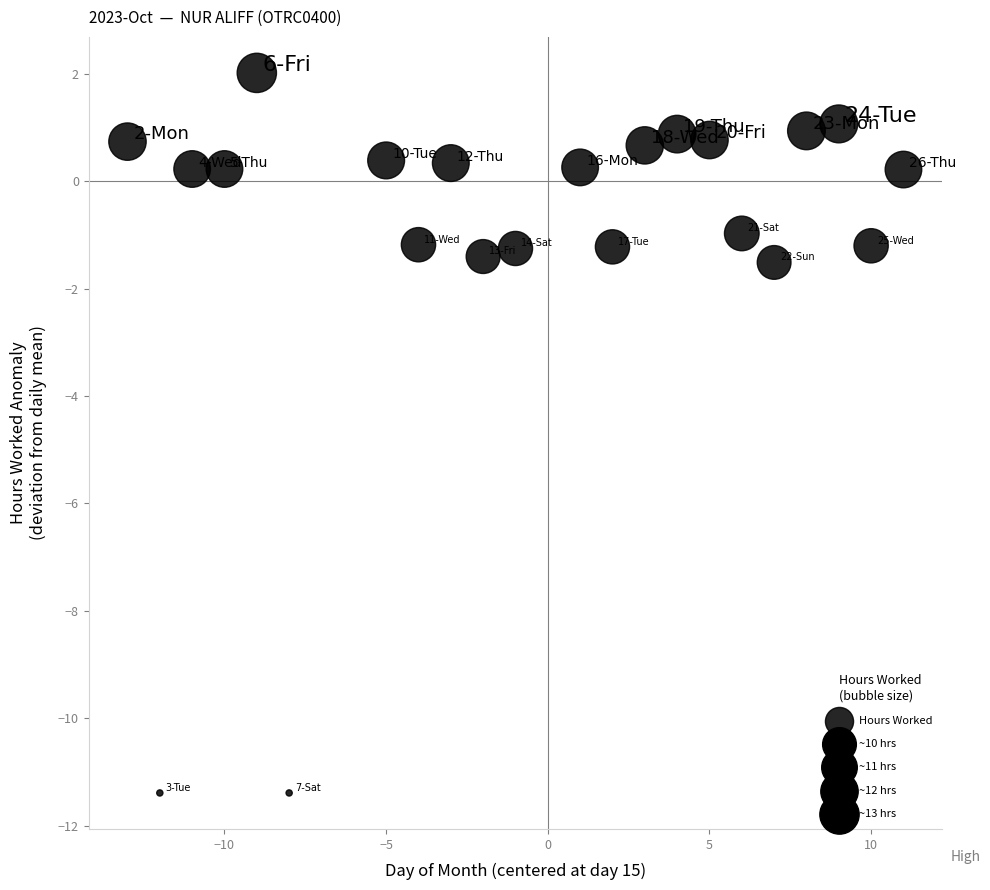

What is the range of X values (max minus min)?

24.0